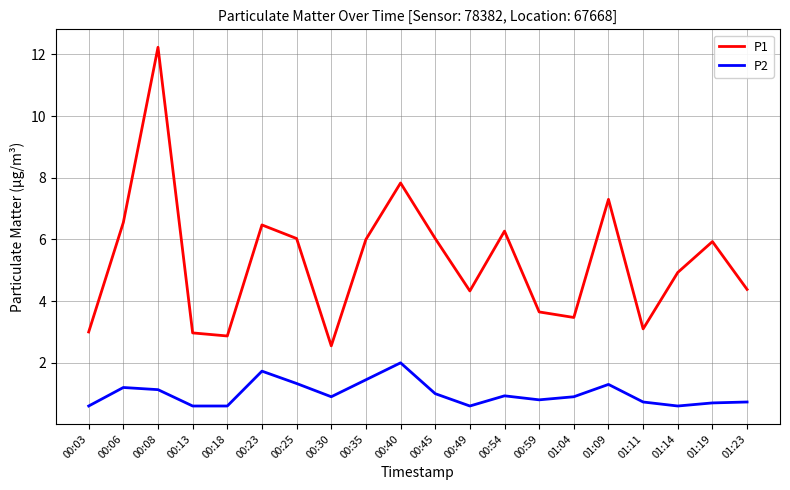

What is the difference between the maximum and minimum values in the P2 series?

1.4